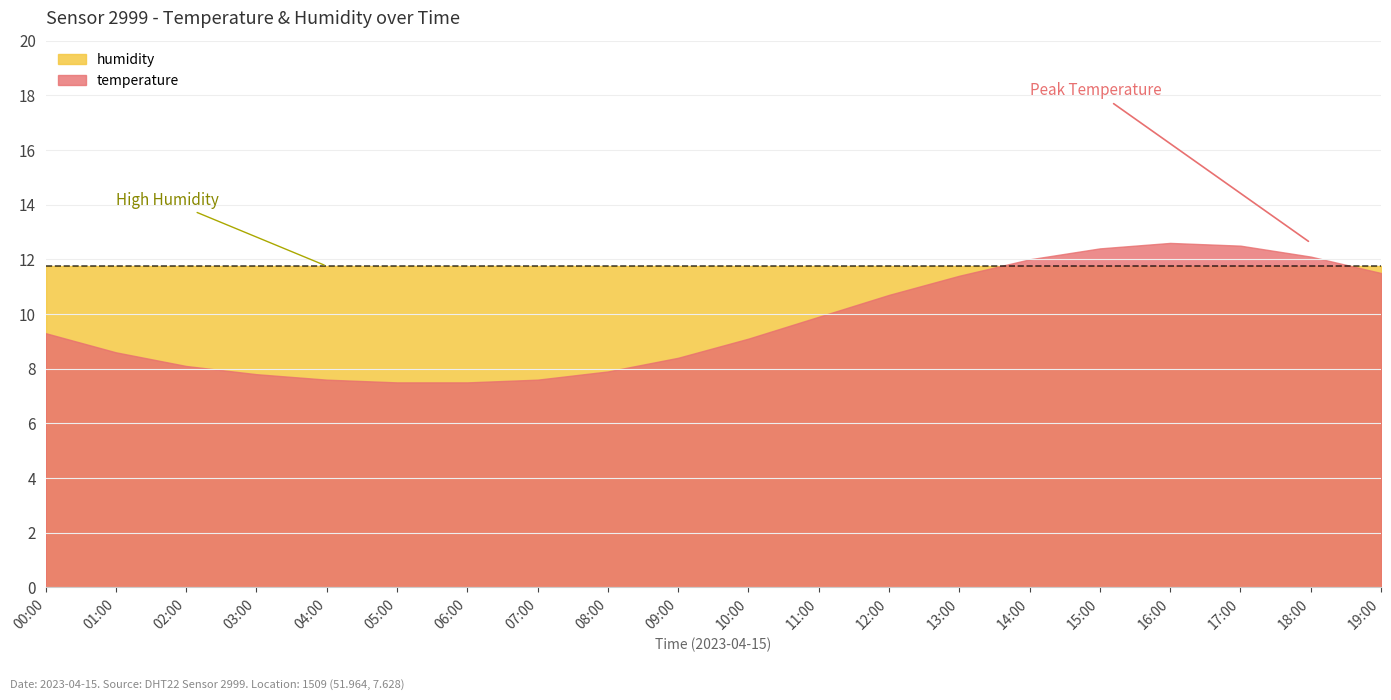

What value does the temperature series have at 08:00?

7.9